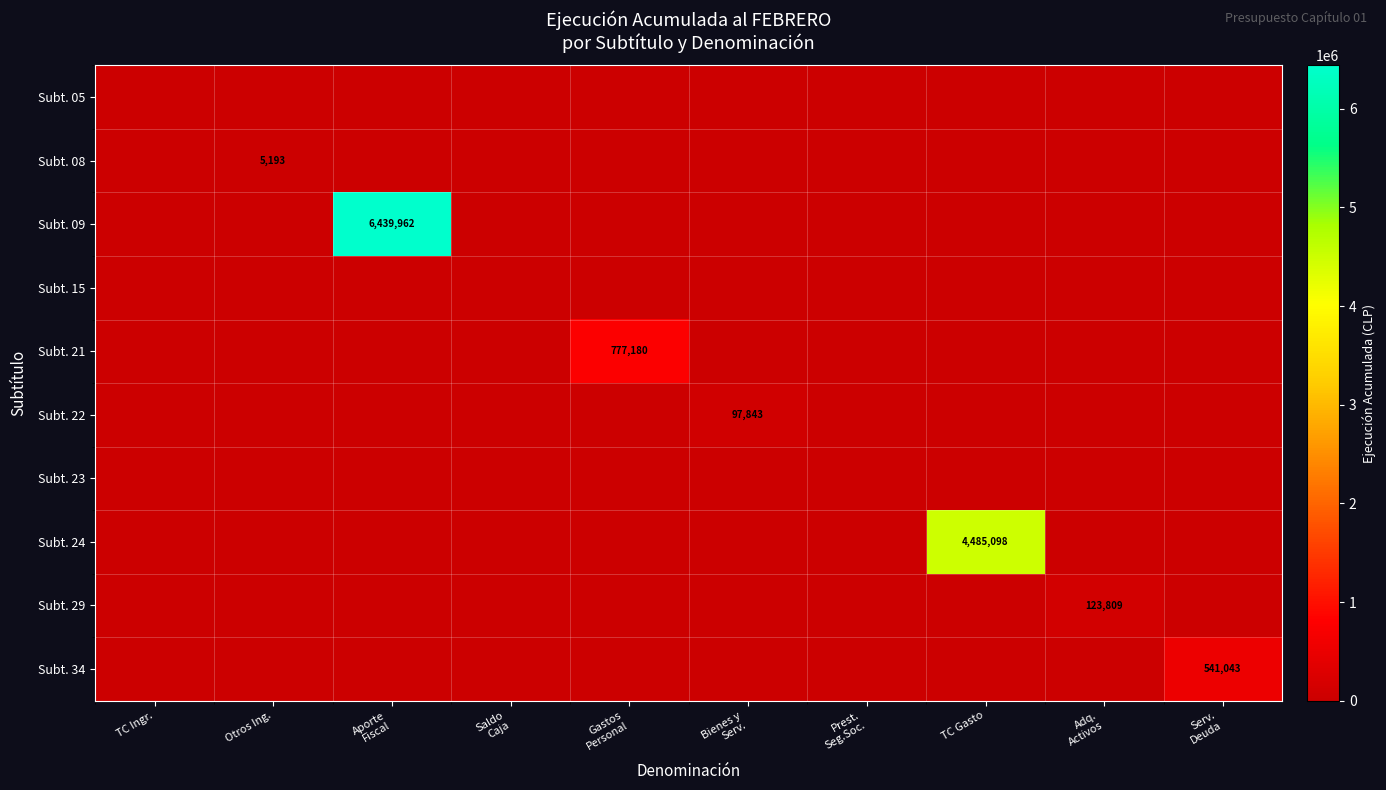

At which label does Subt. 05 reach its peak?

TC Ingr.